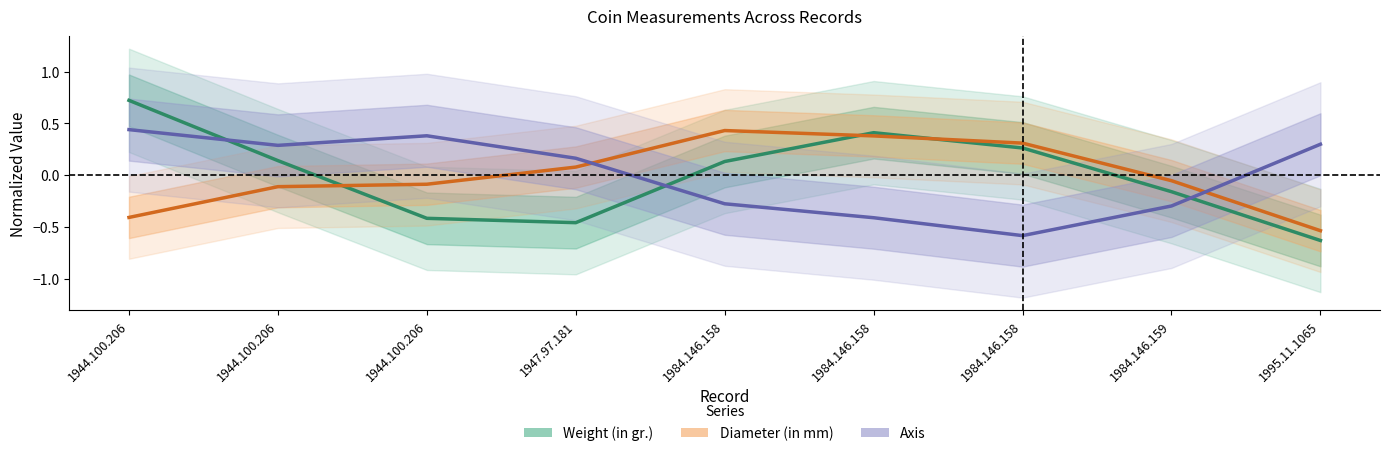

How many values in the Axis series are below 0?

4